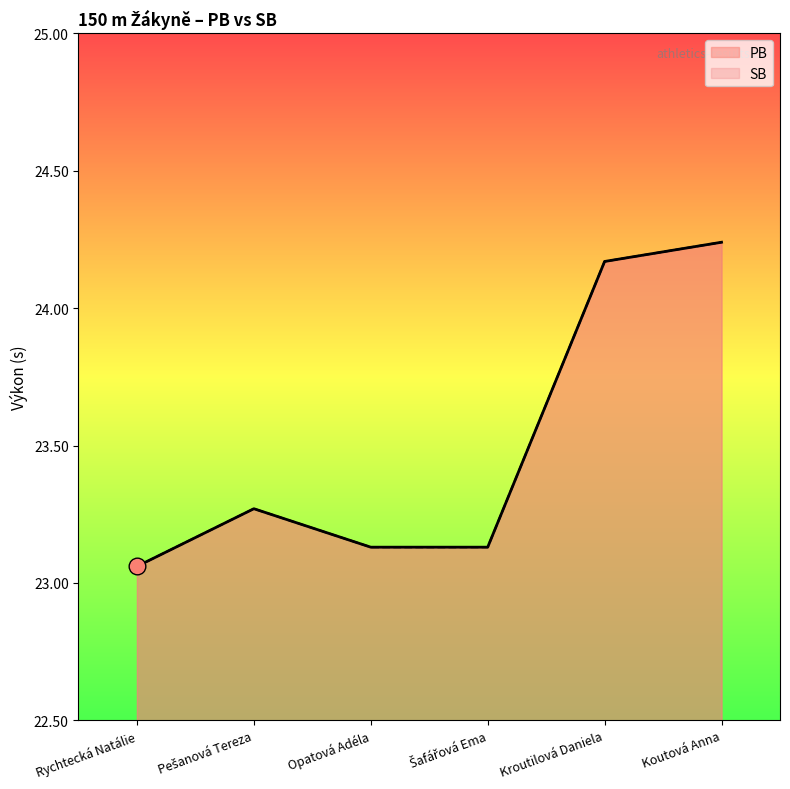

True or false: SB and PB cross at least once.

False